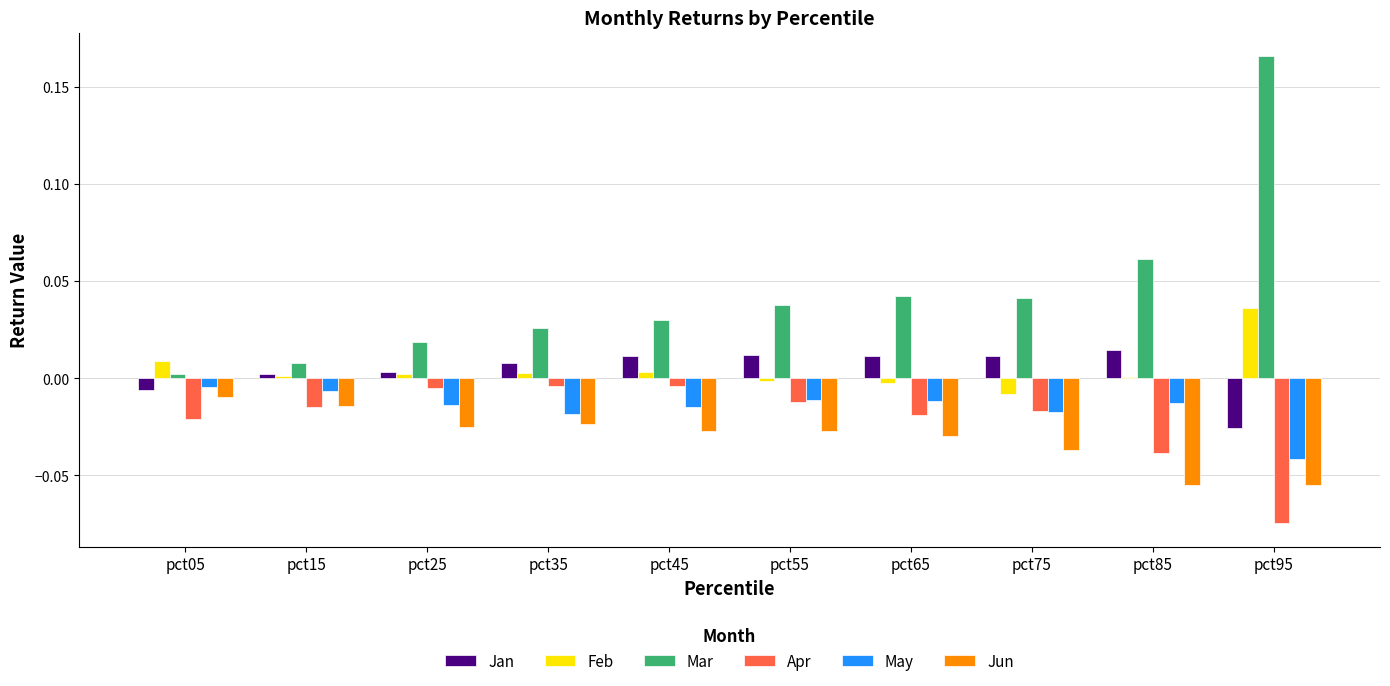

Which series changed the most between pct05 and pct65?

Mar